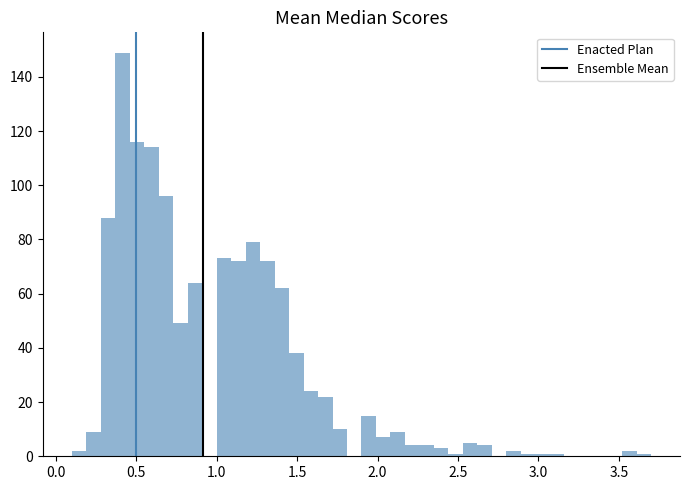

Read against the x-axis, roughly where is the centre of the tallest bar?

0.40